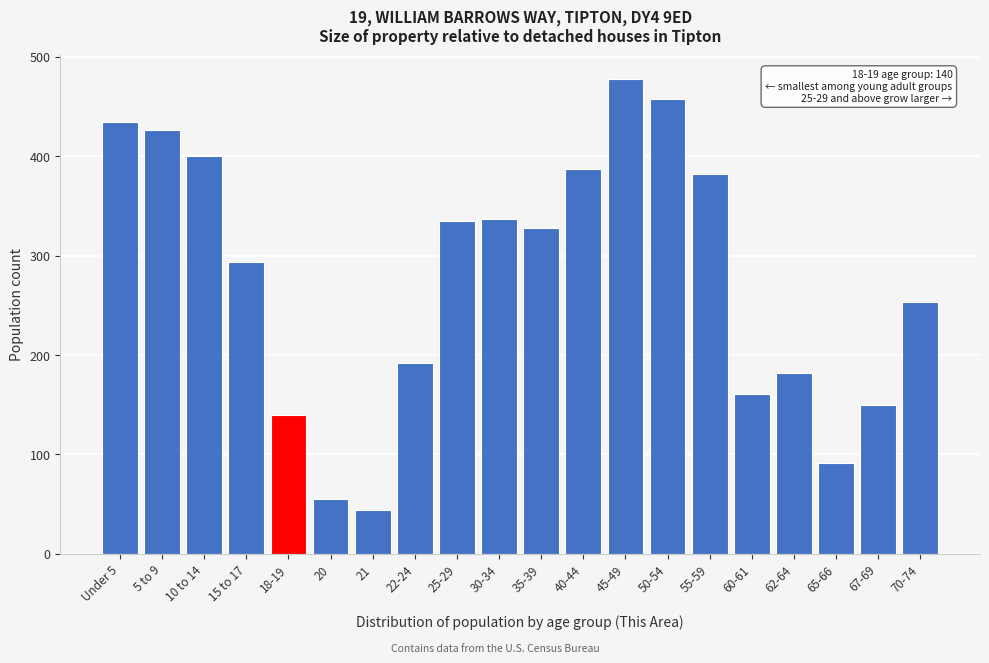

What is the label of the 9th bar from the right?

40-44